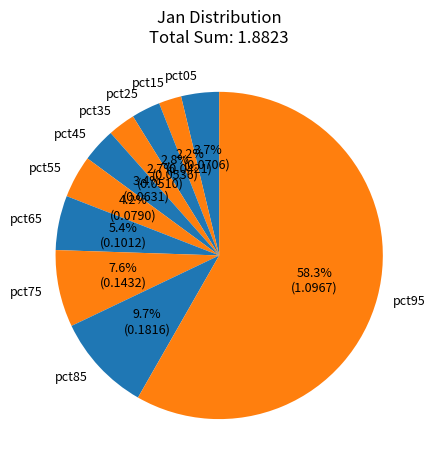

Is there any slice that represents more than half of the pie?

Yes